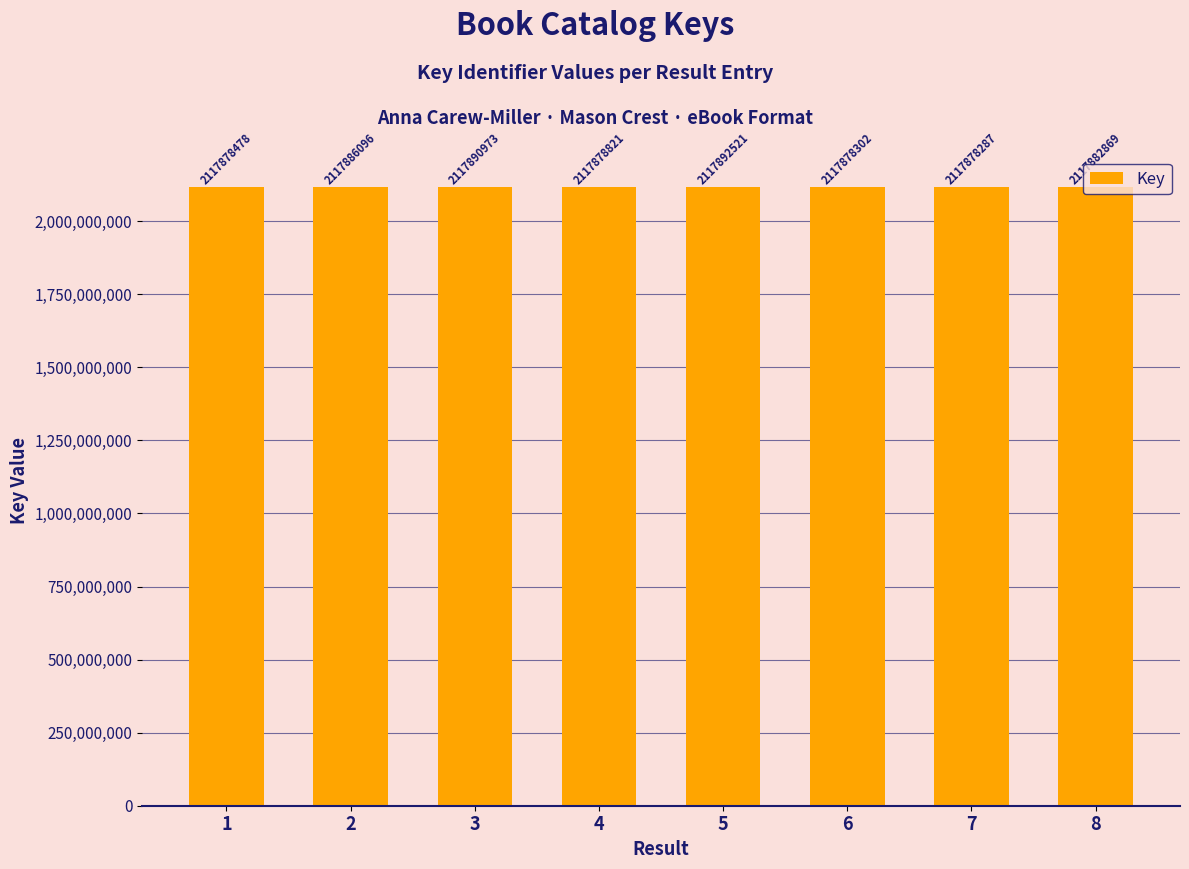

Is it true that the value at 7 is 3619144031?

False